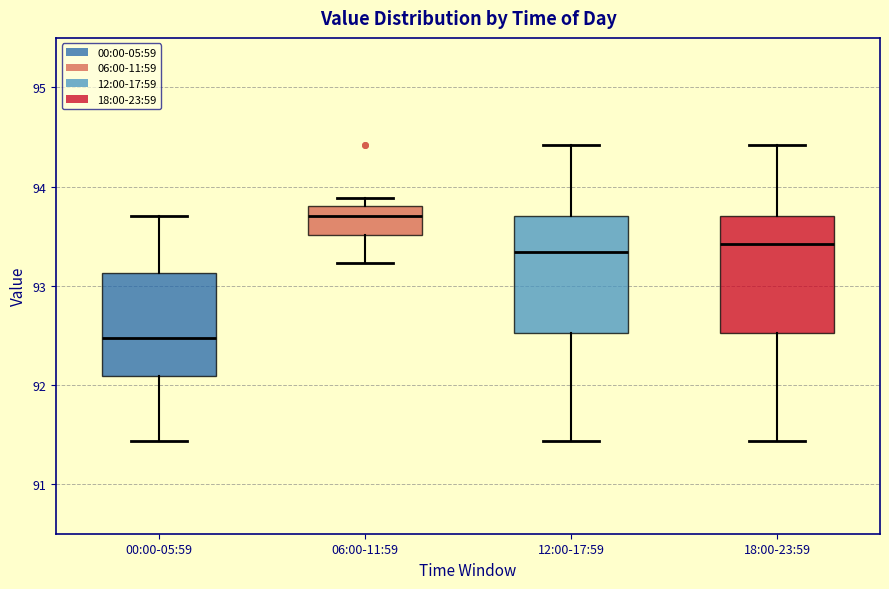

Reading left to right, transcribe this box plot: for each box, give where its median line is, the range the box spans, and where its two whiskers end, as read against the y-axis. The values are not printed on the chart, so give them approximately, as read against the axis.

00:00-05:59: median 92.5, box 92.1 to 93.1, whiskers 91.4 to 93.7
06:00-11:59: median 93.7, box 93.5 to 93.8, whiskers 93.2 to 93.9
12:00-17:59: median 93.3, box 92.5 to 93.7, whiskers 91.4 to 94.4
18:00-23:59: median 93.4, box 92.5 to 93.7, whiskers 91.4 to 94.4